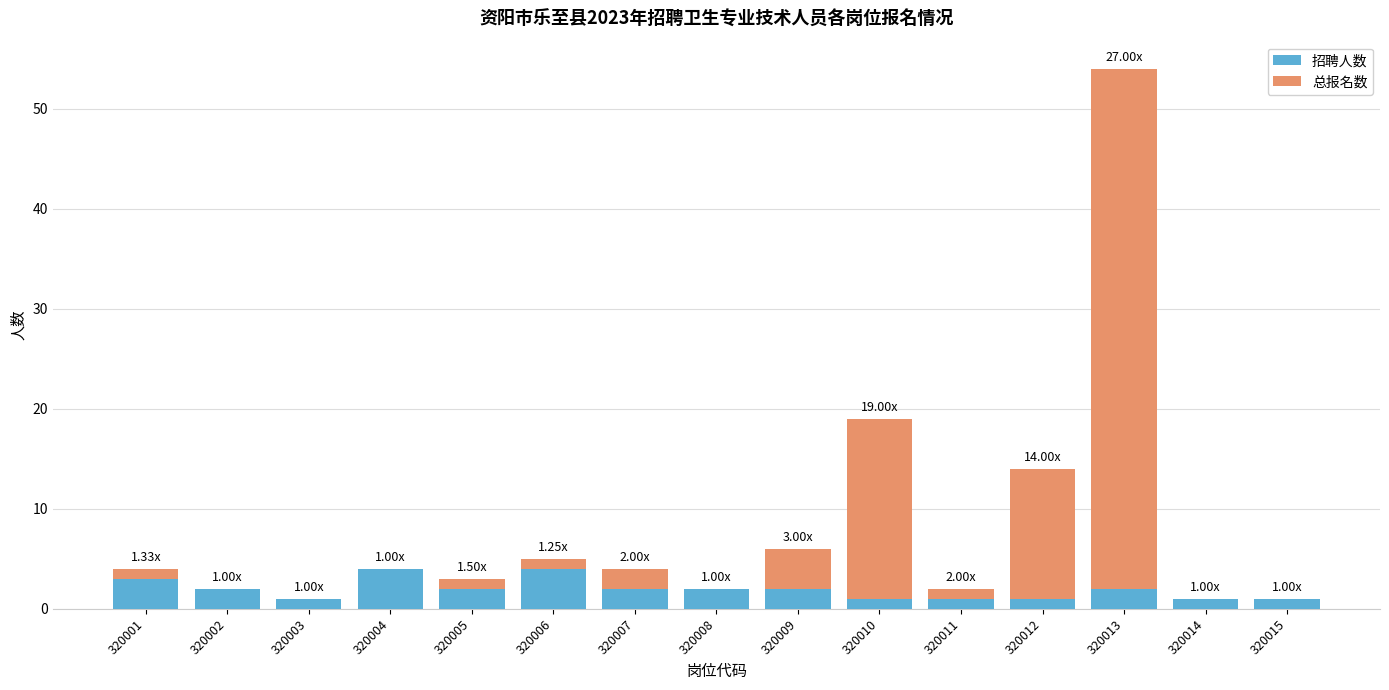

At which category is the sum across all series the highest?

320013